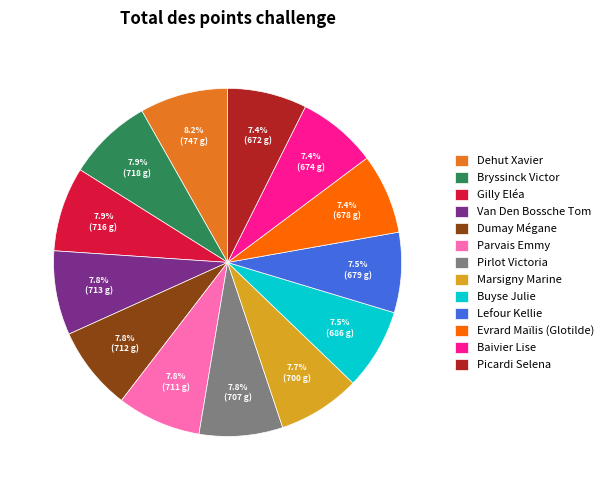

What percentage is NOT represented by Marsigny Marine?

92.3%